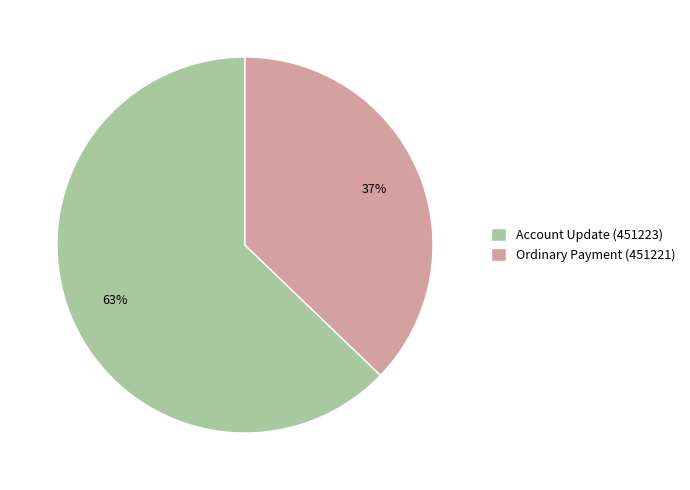

Count the number of slices in the pie.

2